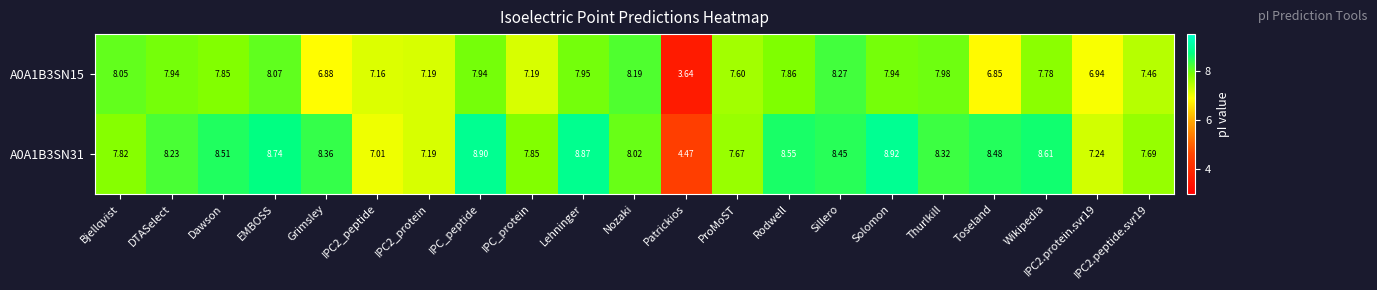

Where is A0A1B3SN15 nearest to the value 5?

Patrickios